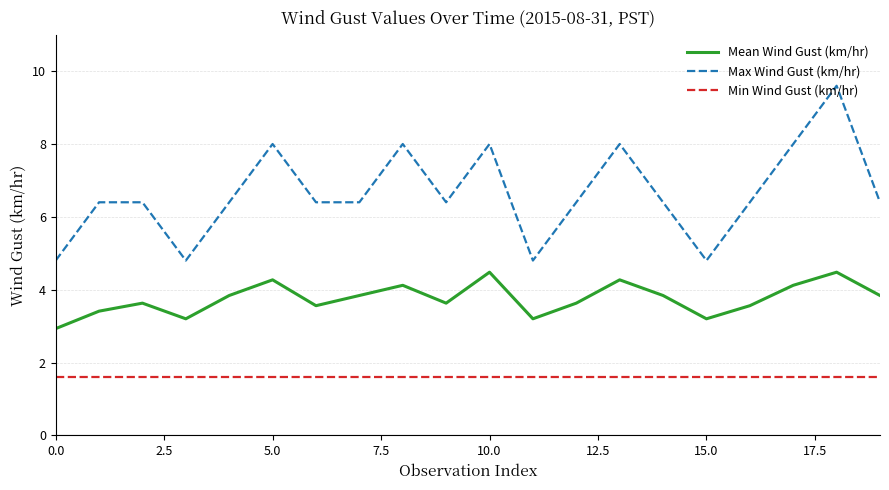

What is the minimum value for Max Wind Gust (km/hr)?

4.8